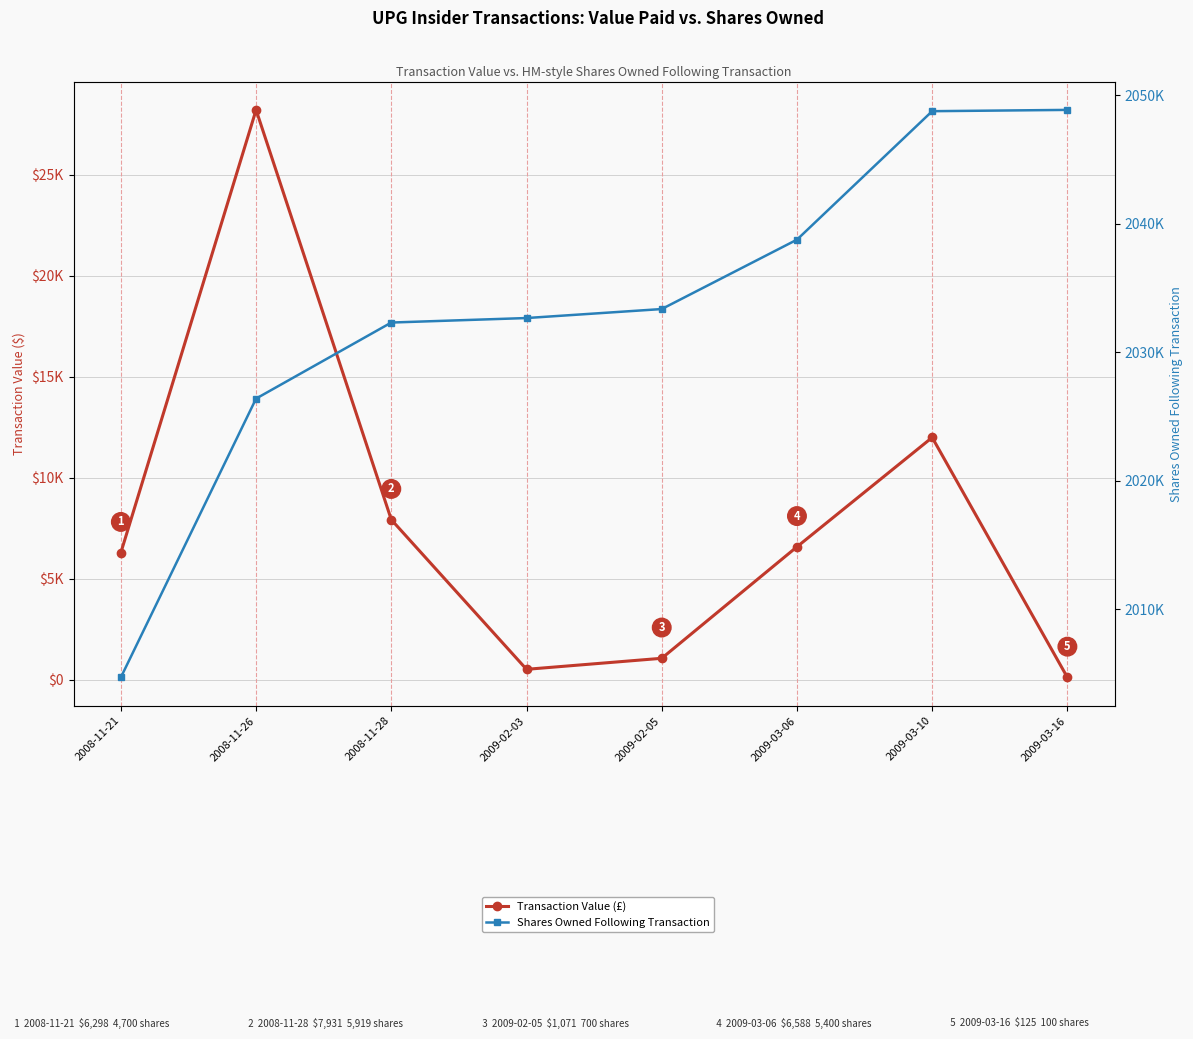

At which label does Transaction Value (£) reach its minimum?

2009-03-16